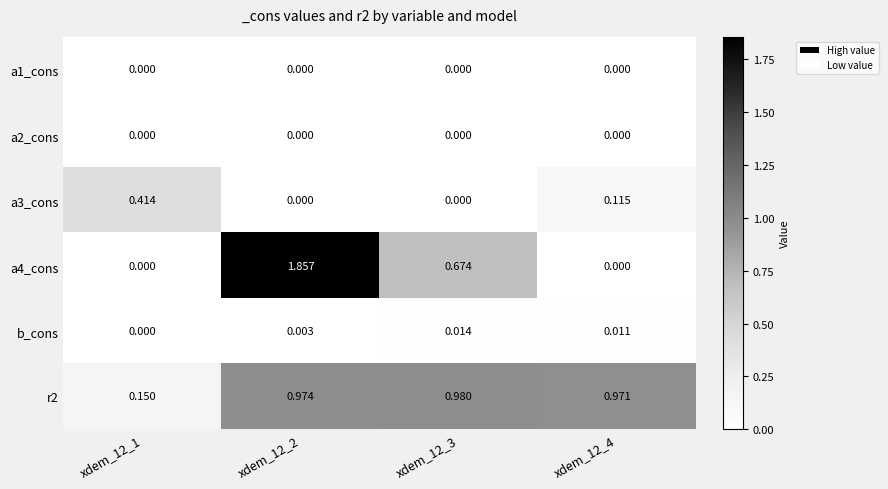

Is the value of r2 at xdem_12_1 greater than the value of b_cons at xdem_12_2?

Yes